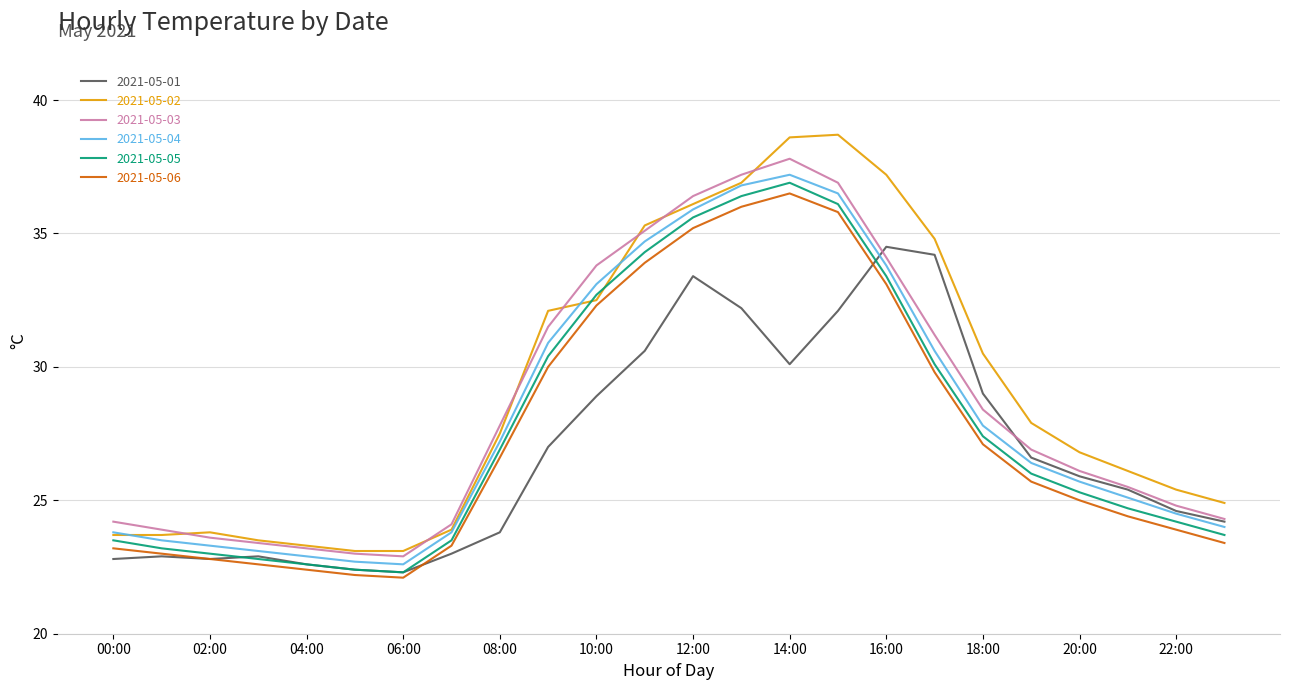

Which series has the widest spread of values?

2021-05-02